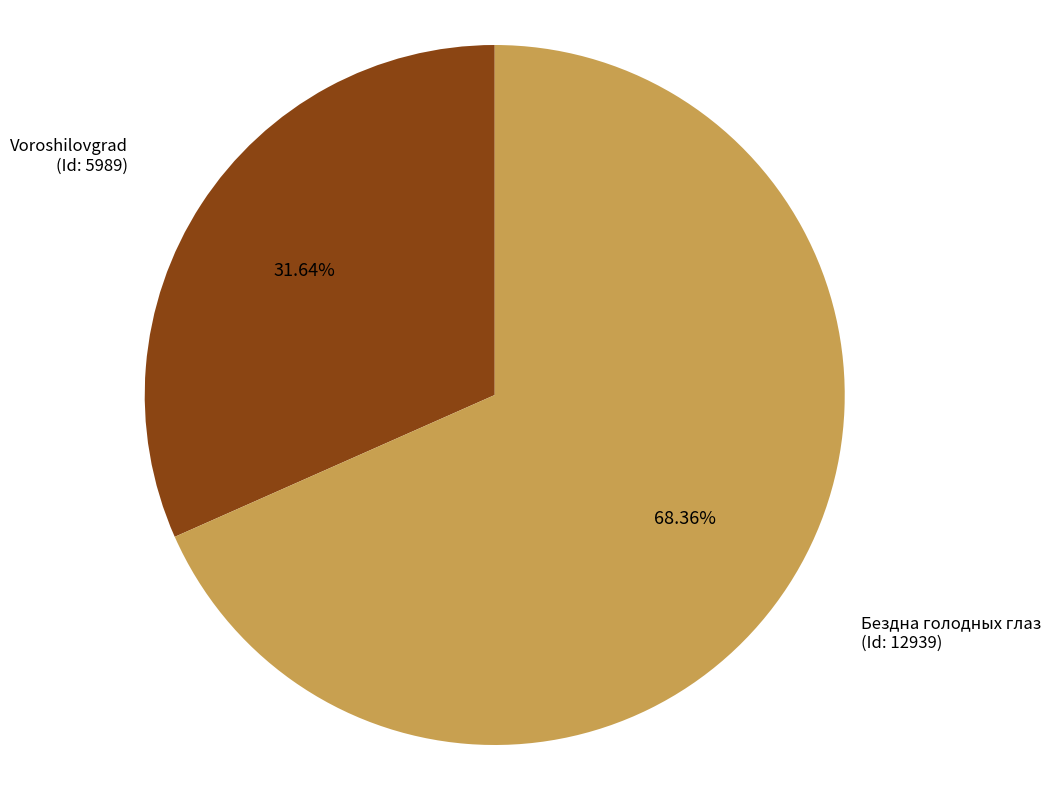

What is the ratio of the value at Бездна голодных глаз (Id: 12939) to the value at Voroshilovgrad (Id: 5989)?

2.2